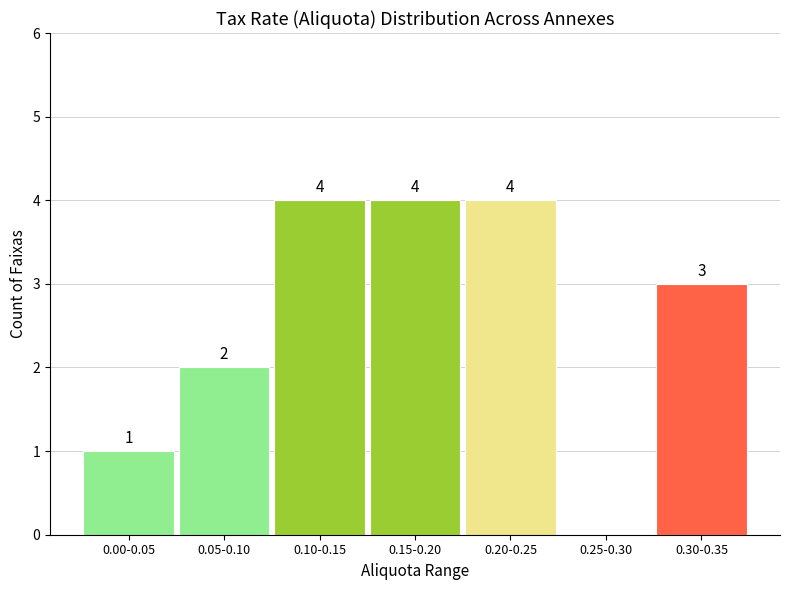

Reading left to right, extract all data points from this chart.

0.00-0.05=1	0.05-0.10=2	0.10-0.15=4	0.15-0.20=4	0.20-0.25=4	0.25-0.30=0	0.30-0.35=3